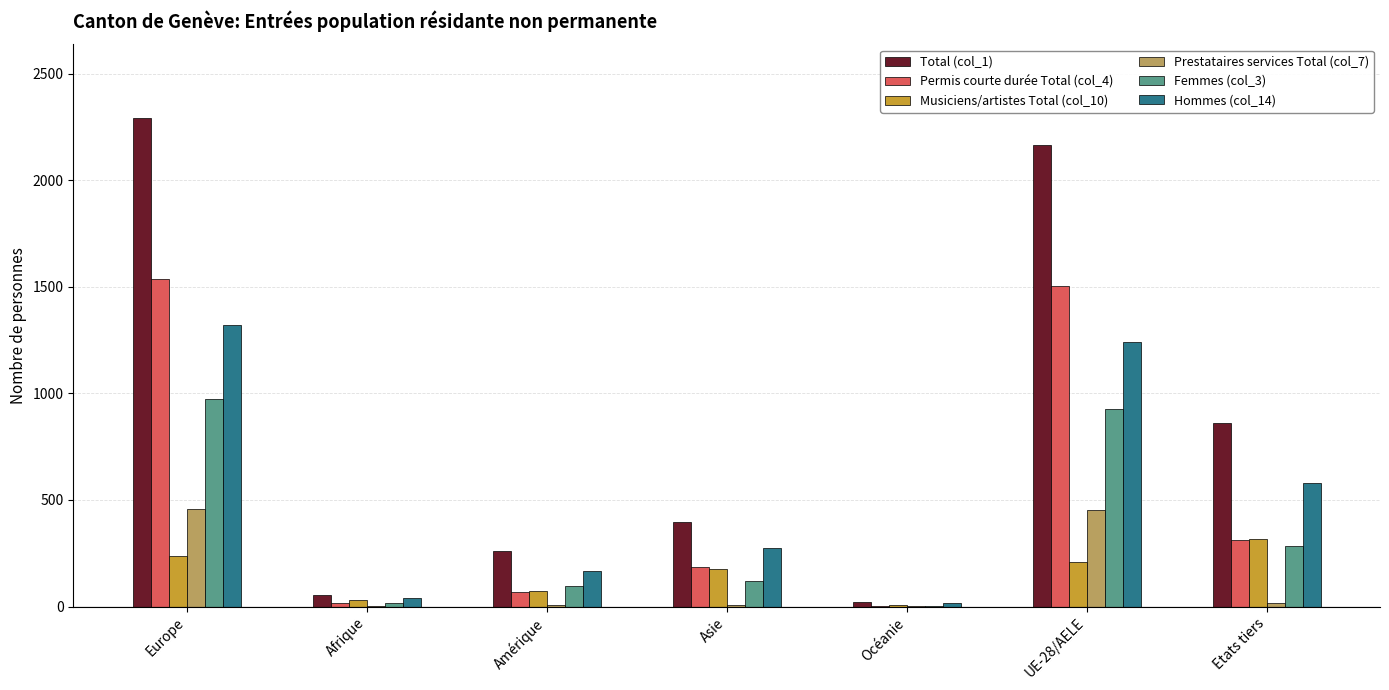

Which series has the largest total across all categories?

Total (col_1)